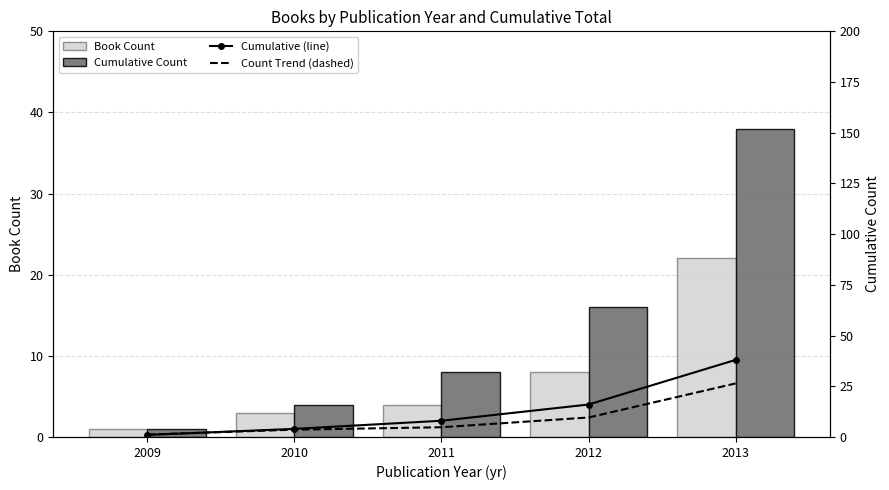

Reading left to right, transcribe all the data shown in this chart.

Book Count: 2009=1.0	2010=3.0	2011=4.0	2012=8.0	2013=22.0
Cumulative Count: 2009=1.0	2010=4.0	2011=8.0	2012=16.0	2013=38.0
Cumulative (line): 2009=1.0	2010=4.0	2011=8.0	2012=16.0	2013=38.0
Count Trend (dashed): 2009=1.2	2010=3.6	2011=4.8	2012=9.6	2013=26.4